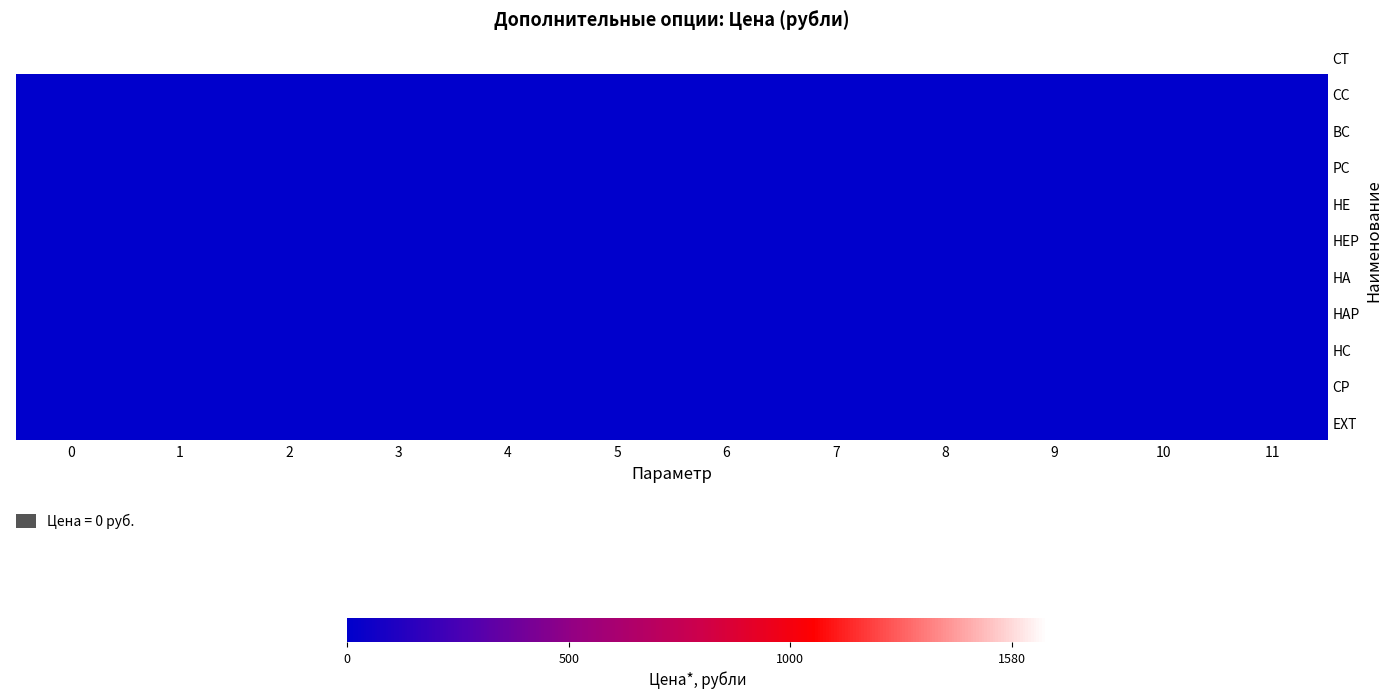

Reading left to right, extract all data points from this chart.

CT: 0=1580	1=1580	2=1580	3=1580	4=1580	5=1580	6=1580	7=1580	8=1580	9=1580	10=1580	11=1580
CC: 0=0	1=0	2=0	3=0	4=0	5=0	6=0	7=0	8=0	9=0	10=0	11=0
BC: 0=0	1=0	2=0	3=0	4=0	5=0	6=0	7=0	8=0	9=0	10=0	11=0
PC: 0=0	1=0	2=0	3=0	4=0	5=0	6=0	7=0	8=0	9=0	10=0	11=0
HE: 0=0	1=0	2=0	3=0	4=0	5=0	6=0	7=0	8=0	9=0	10=0	11=0
HEP: 0=0	1=0	2=0	3=0	4=0	5=0	6=0	7=0	8=0	9=0	10=0	11=0
HA: 0=0	1=0	2=0	3=0	4=0	5=0	6=0	7=0	8=0	9=0	10=0	11=0
HAP: 0=0	1=0	2=0	3=0	4=0	5=0	6=0	7=0	8=0	9=0	10=0	11=0
HC: 0=0	1=0	2=0	3=0	4=0	5=0	6=0	7=0	8=0	9=0	10=0	11=0
CP: 0=0	1=0	2=0	3=0	4=0	5=0	6=0	7=0	8=0	9=0	10=0	11=0
EXT: 0=0	1=0	2=0	3=0	4=0	5=0	6=0	7=0	8=0	9=0	10=0	11=0